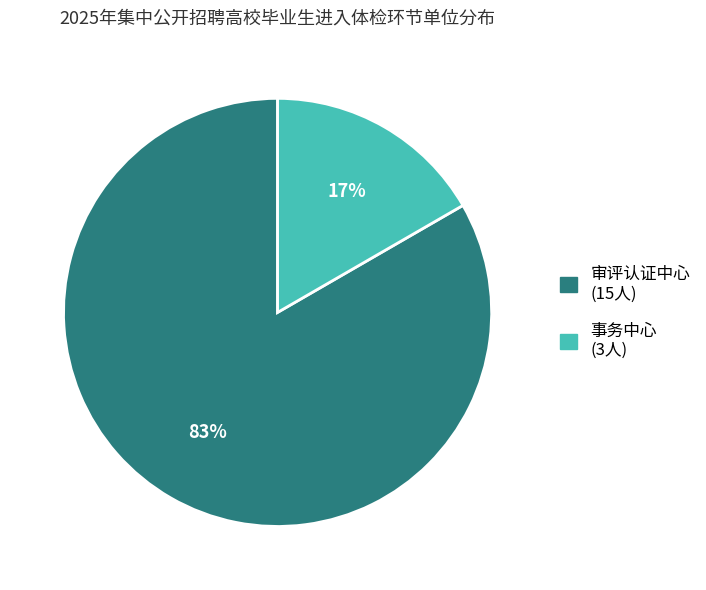

Is there any slice that represents more than half of the pie?

Yes